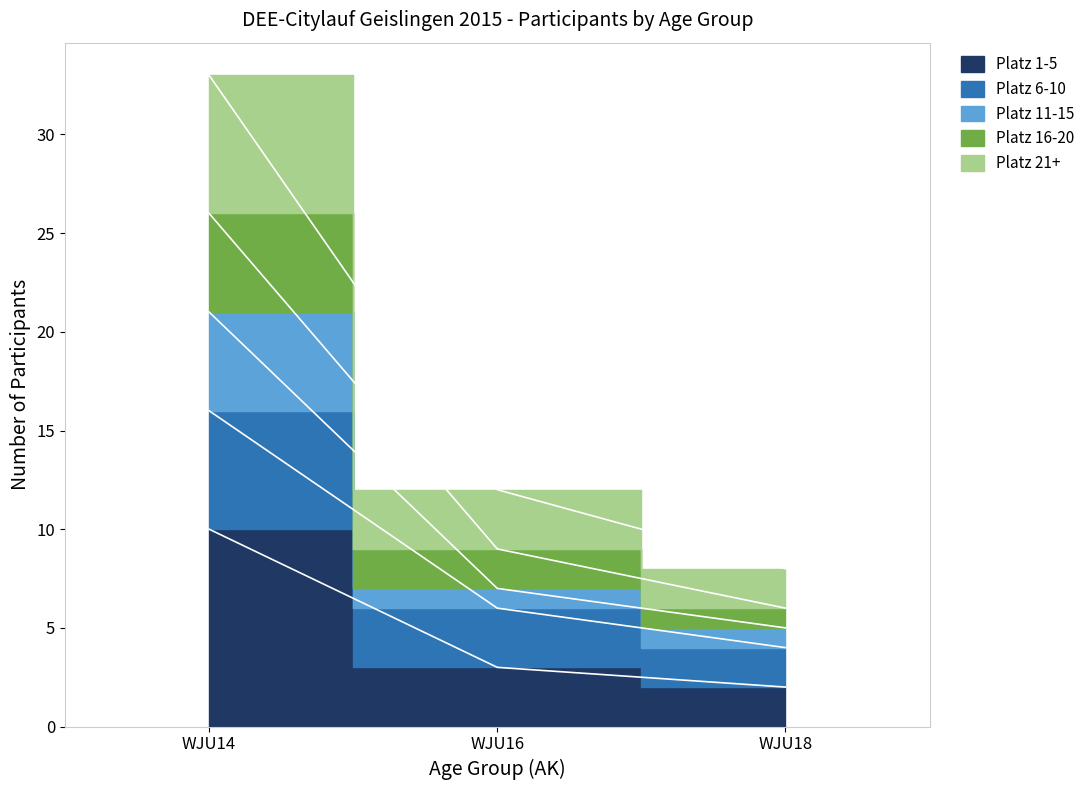

Is the value of Platz 1-5 at WJU16 greater than the value of Platz 6-10 at WJU14?

No